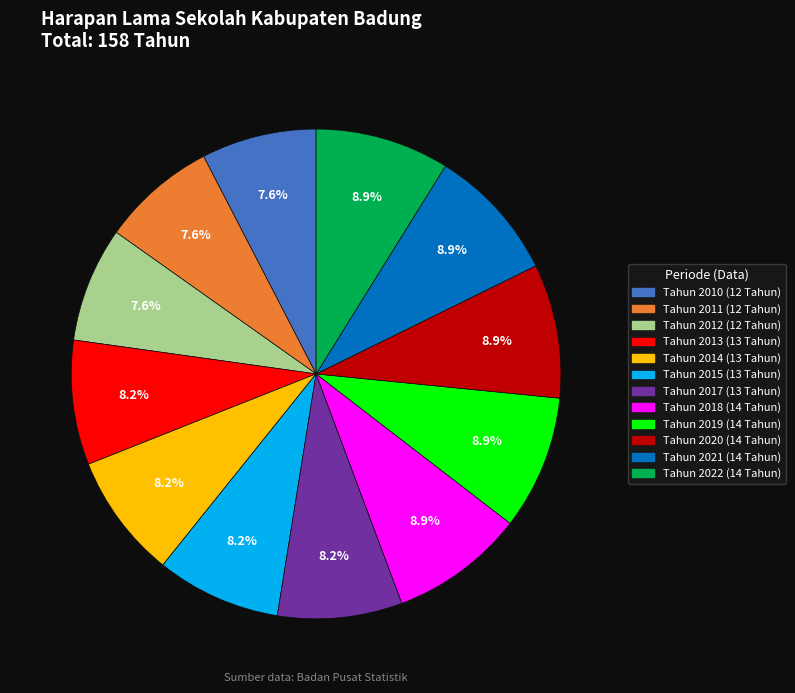

What percentage do Tahun 2011 and Tahun 2012 together represent?

15.2%